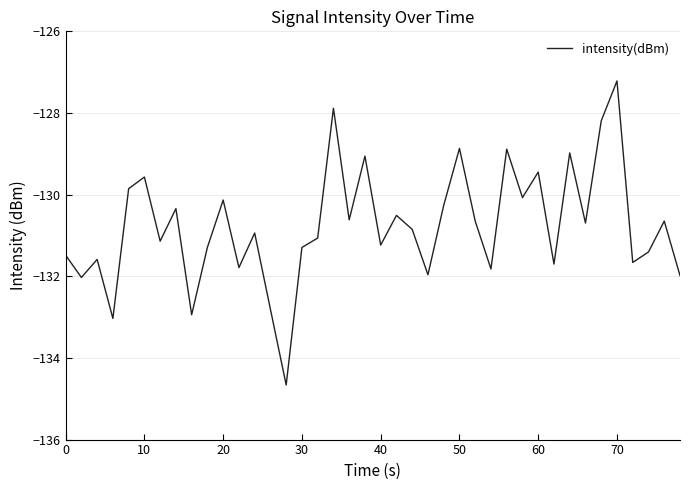

What is the smallest value displayed?

-134.7